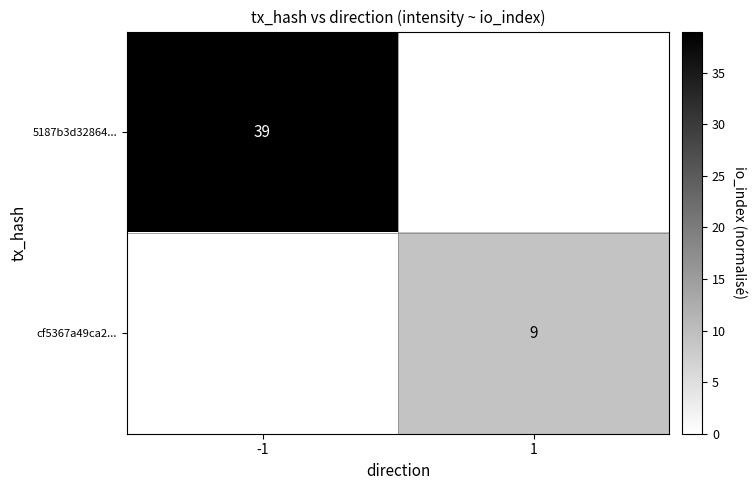

True or false: 5187b3d32864... has a value of 39 at -1.

True